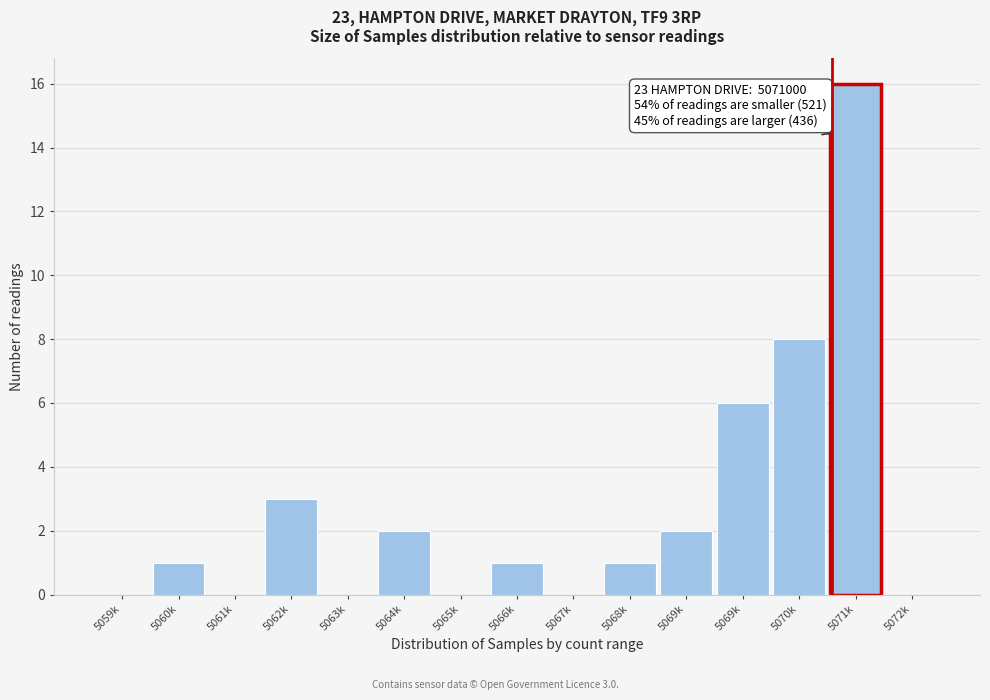

How many series are shown in this chart?

1